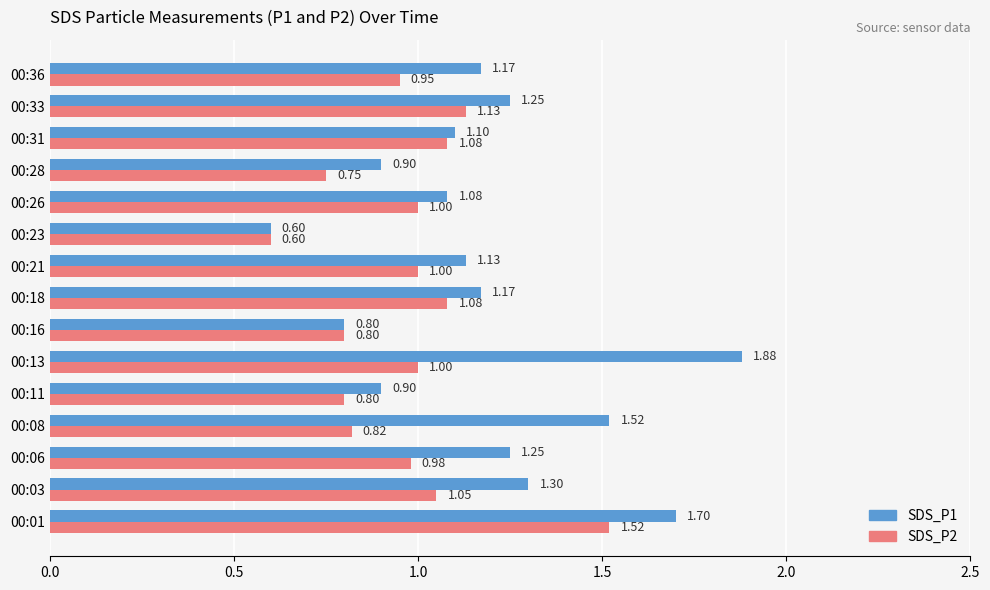

Which series has the largest range (max minus min)?

SDS_P1